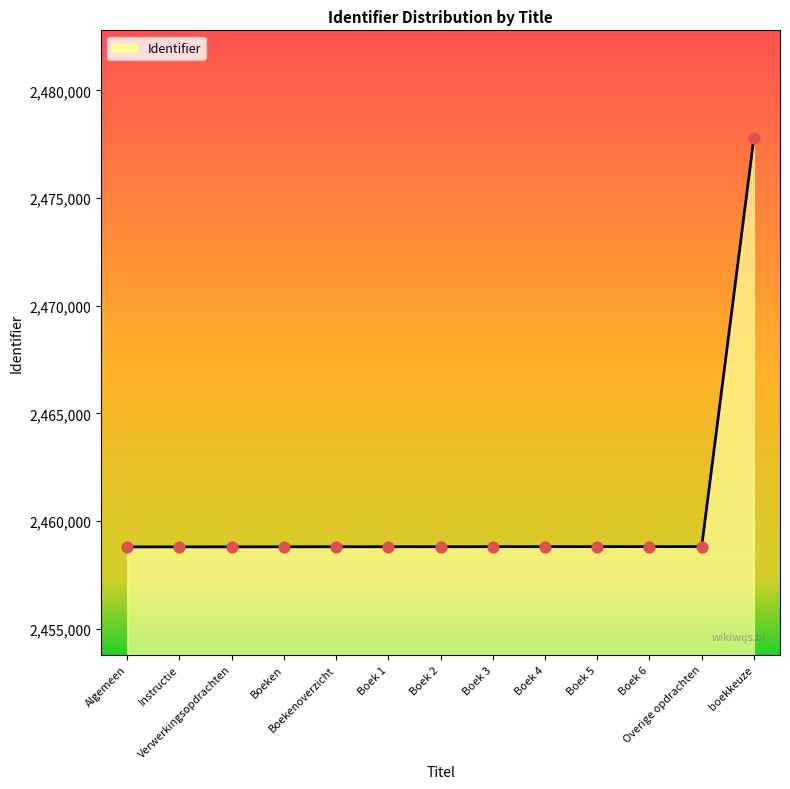

What is the change in value from Algemeen to Boek 6?

+12